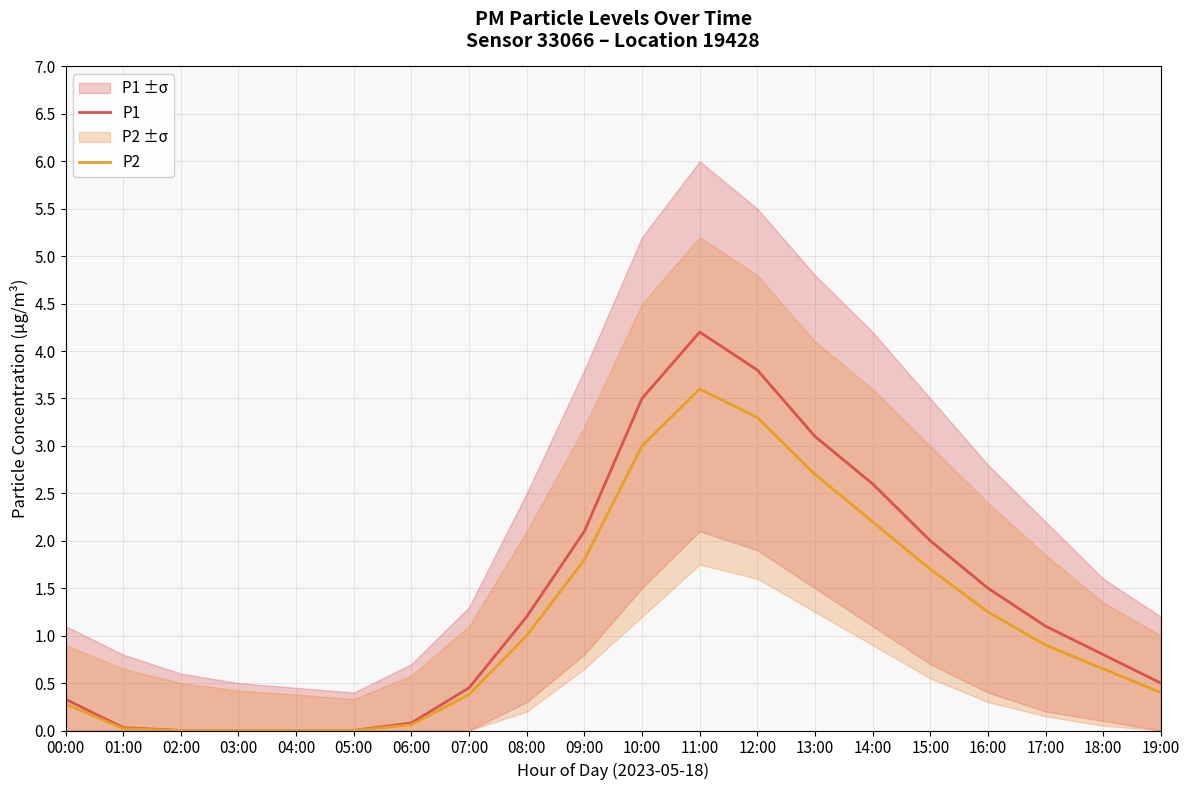

What is the label of the 18th point from the right?

02:00